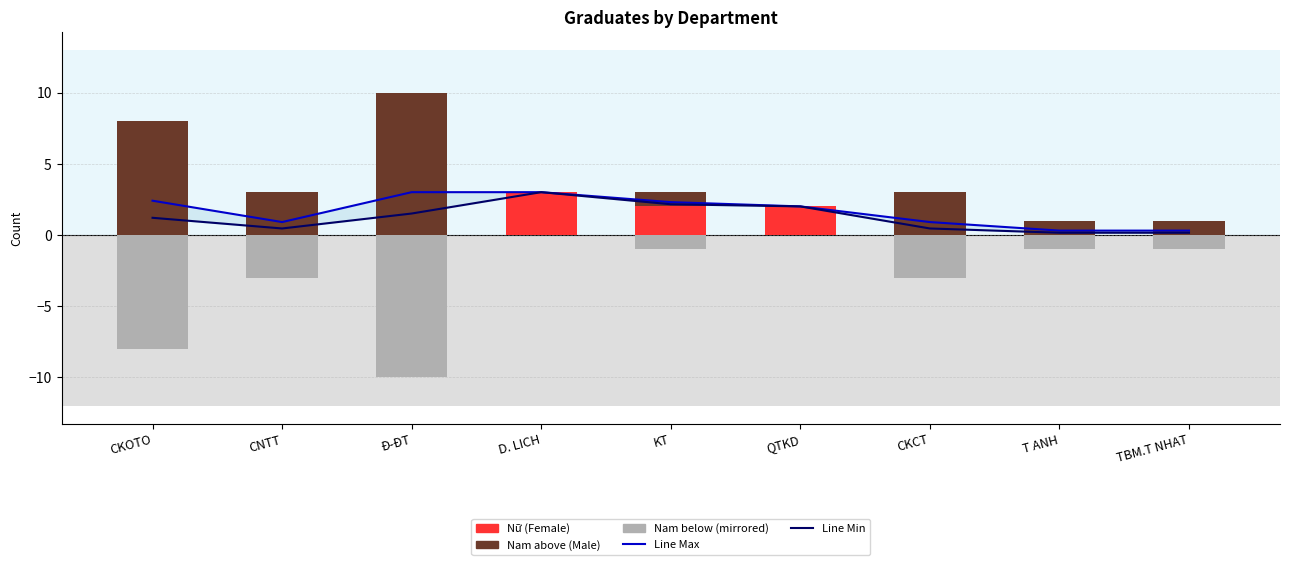

Which series has the widest spread of values?

Nam (Space used)